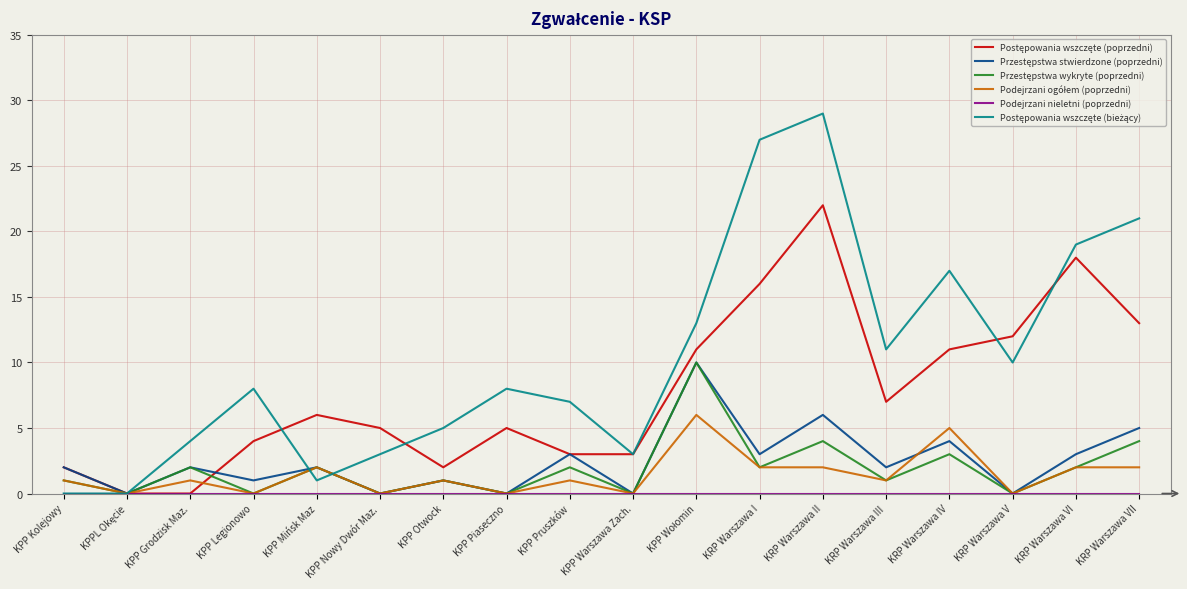

Which label corresponds to the largest value in the chart?

KRP Warszawa II